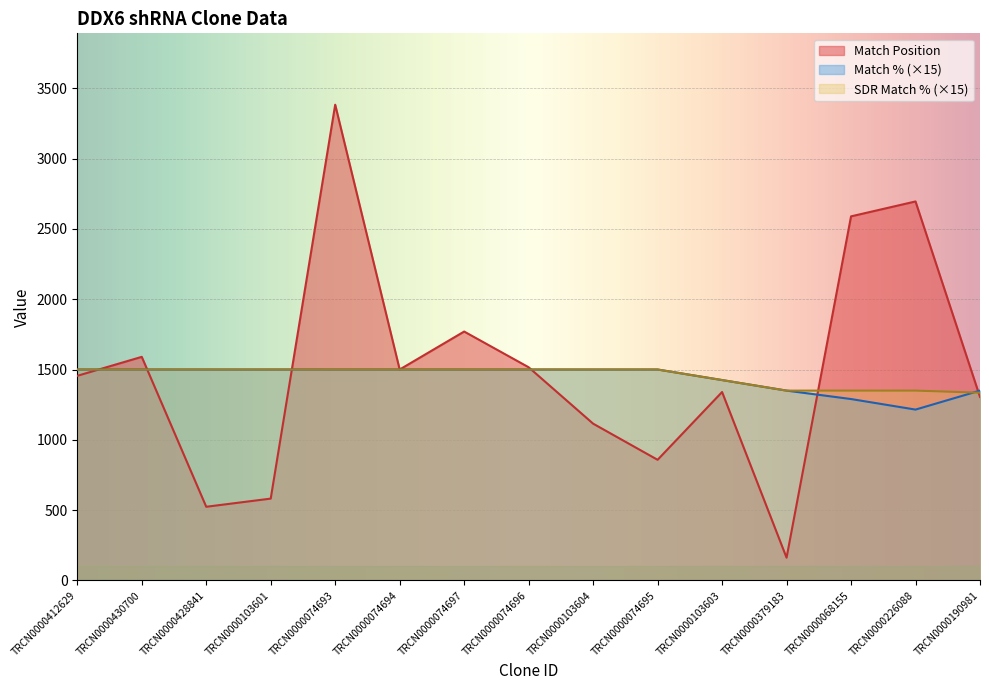

How many series are shown in this chart?

3